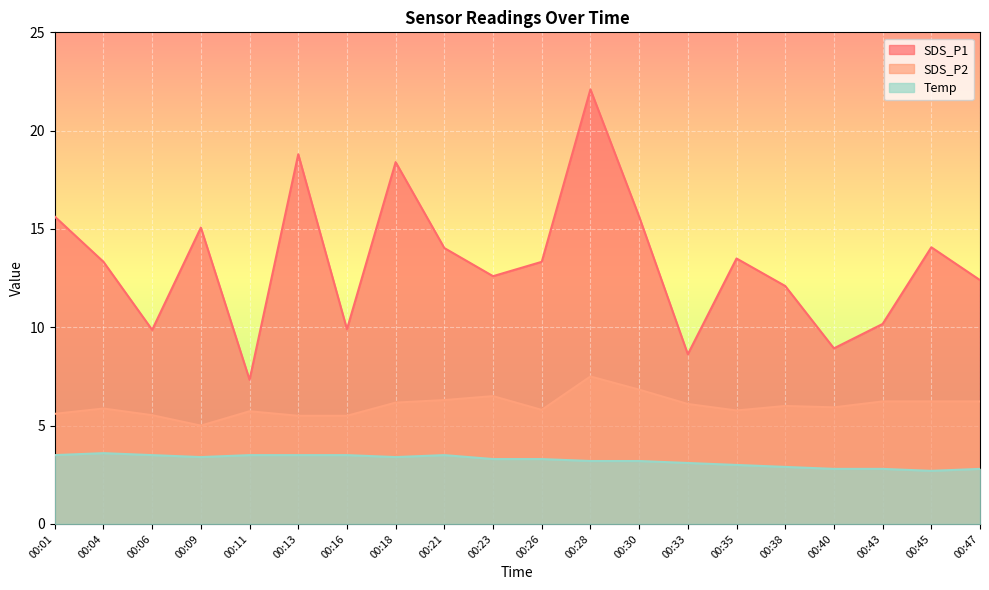

What is the value of the SDS_P1 point at the 13th from the left?

15.6